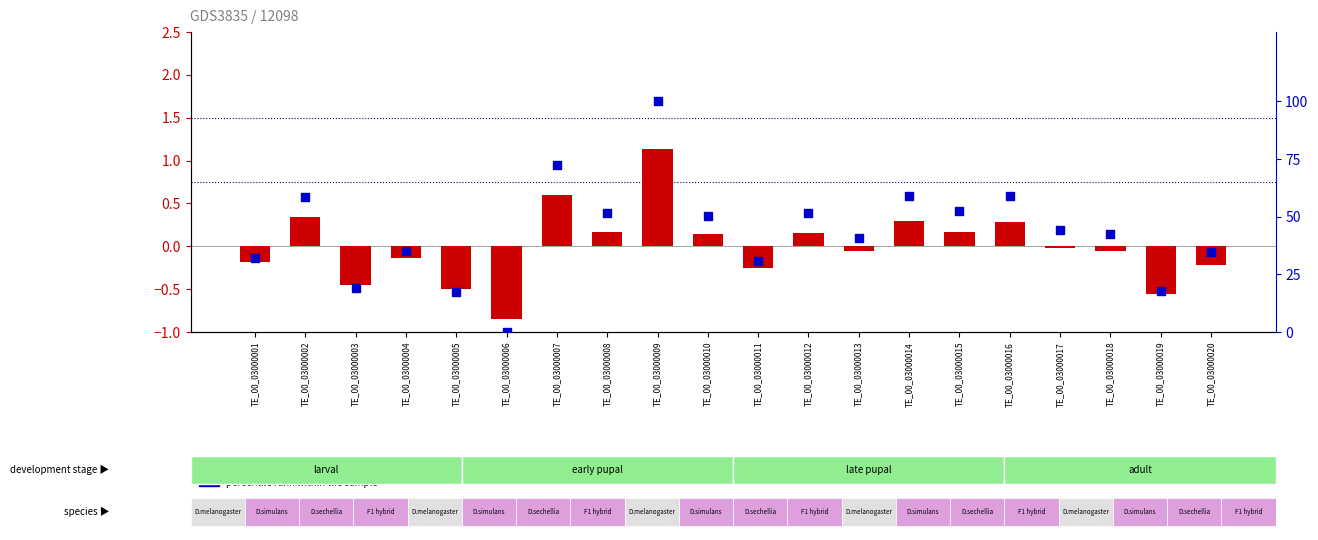

Which series reaches the minimum Y coordinate?

log2 ratio